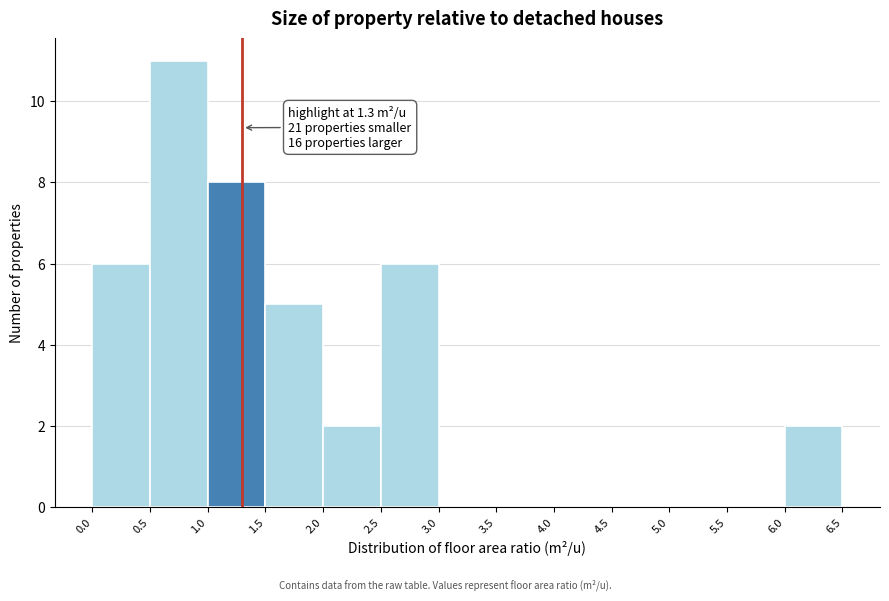

Which range on the x-axis has the tallest bar?

0.5 to 1.0